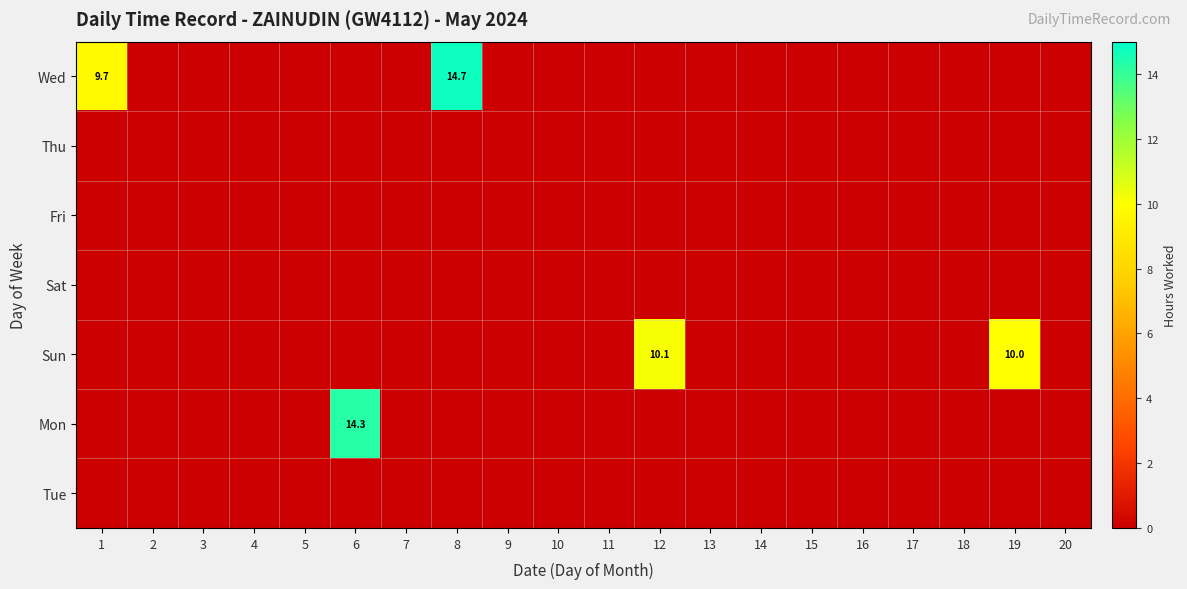

At which label does Thu reach its minimum?

1